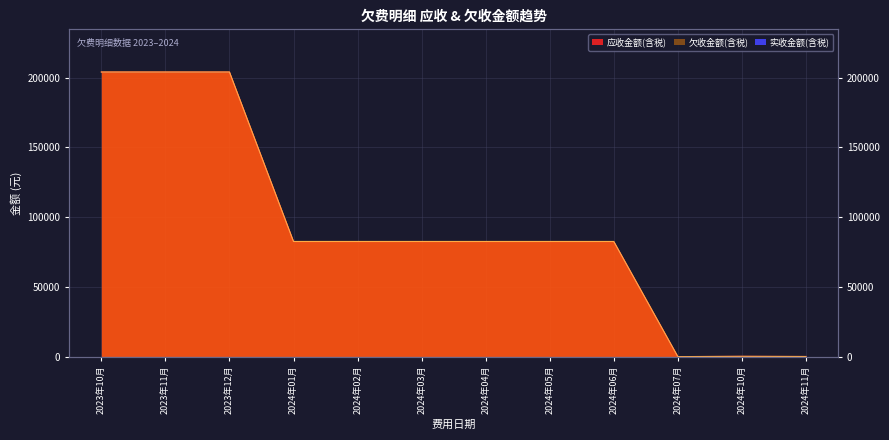

Which series has the largest range (max minus min)?

应收金额(含税)